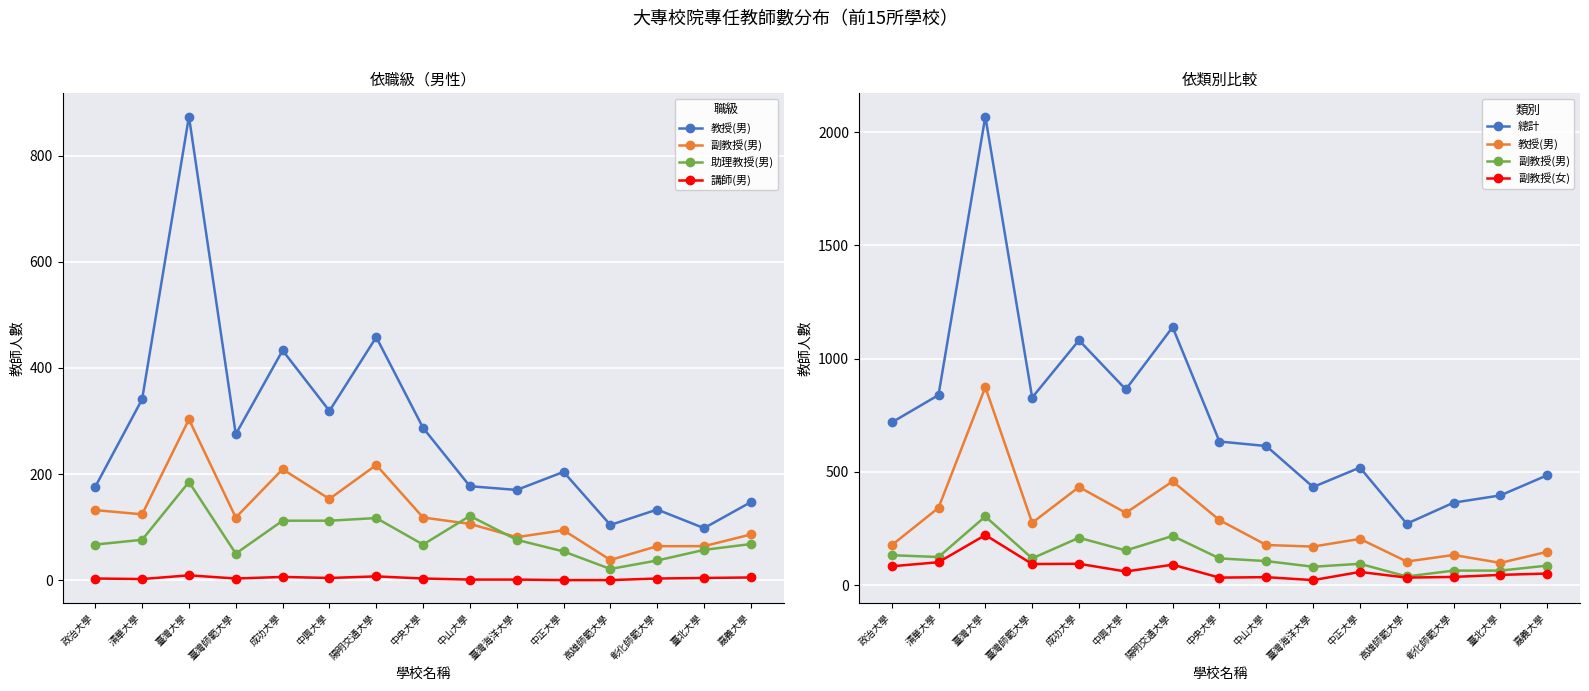

List the series in order of their peak value, lowest first.

講師(男), 助理教授(男), 副教授(女), 副教授(男), 教授(男), 總計